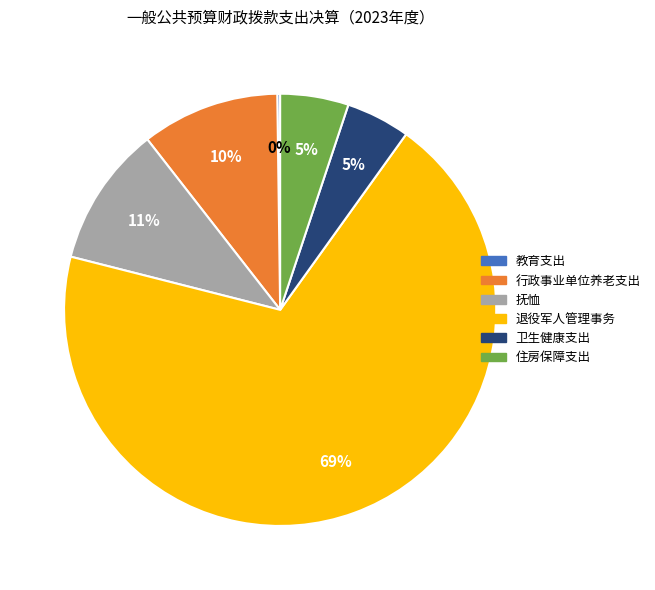

Which category has the biggest portion of the pie?

退役军人管理事务